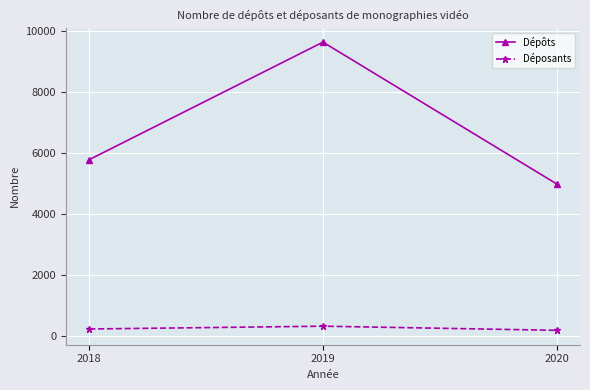

True or false: Déposants has a value of 178 at 2020.

True